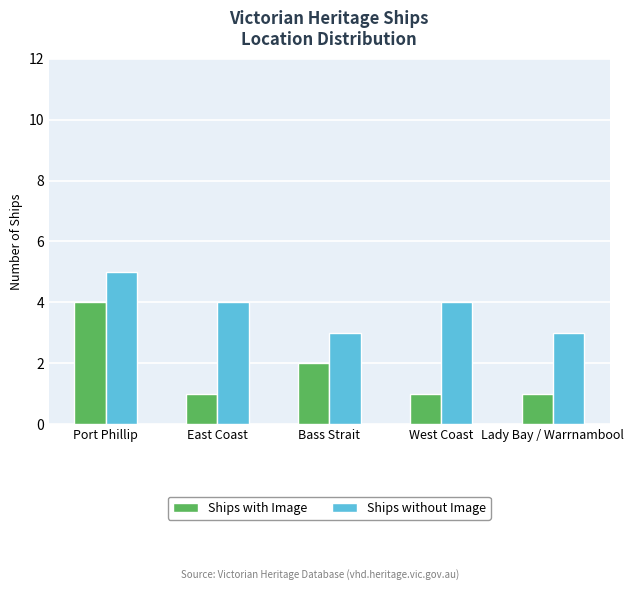

Where does the Ships without Image series first go above 4?

Port Phillip